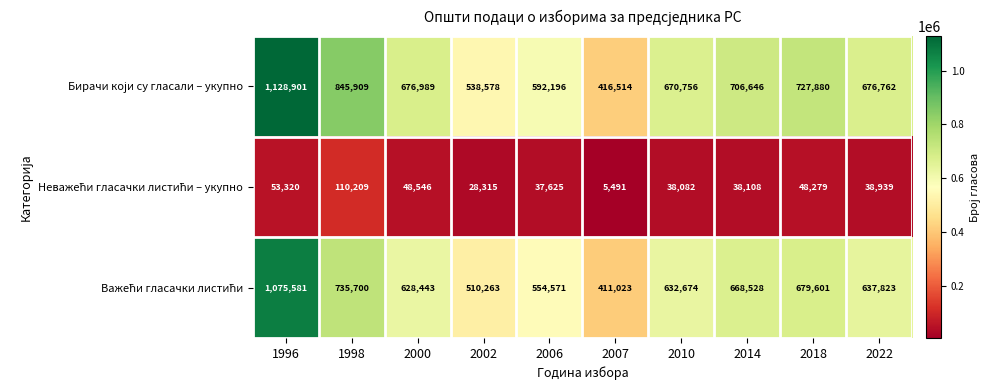

Which category has the highest value across all series?

1996